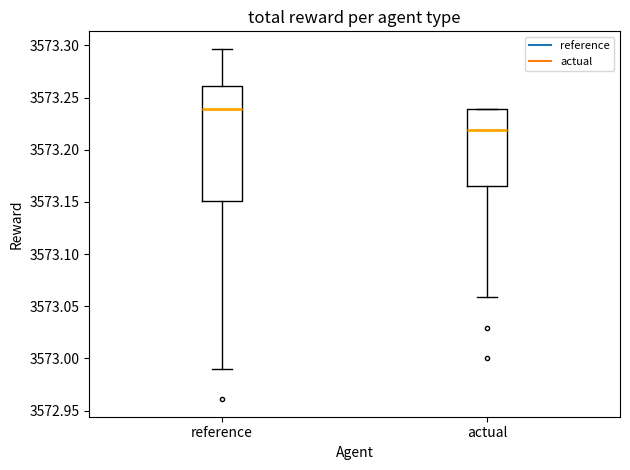

Reading left to right, transcribe this box plot: for each box, give where its median line is, the range the box spans, and where its two whiskers end, as read against the y-axis. The values are not printed on the chart, so give them approximately, as read against the axis.

reference: median 3573.240, box 3573.150 to 3573.260, whiskers 3572.990 to 3573.295
actual: median 3573.220, box 3573.165 to 3573.240, whiskers 3573.060 to 3573.240